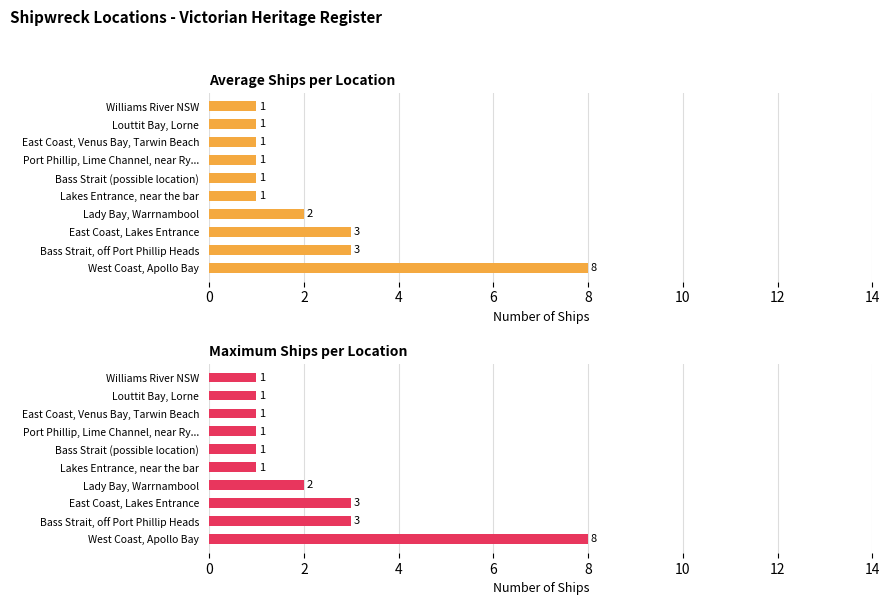

Does the chart contain stacked bars?

No